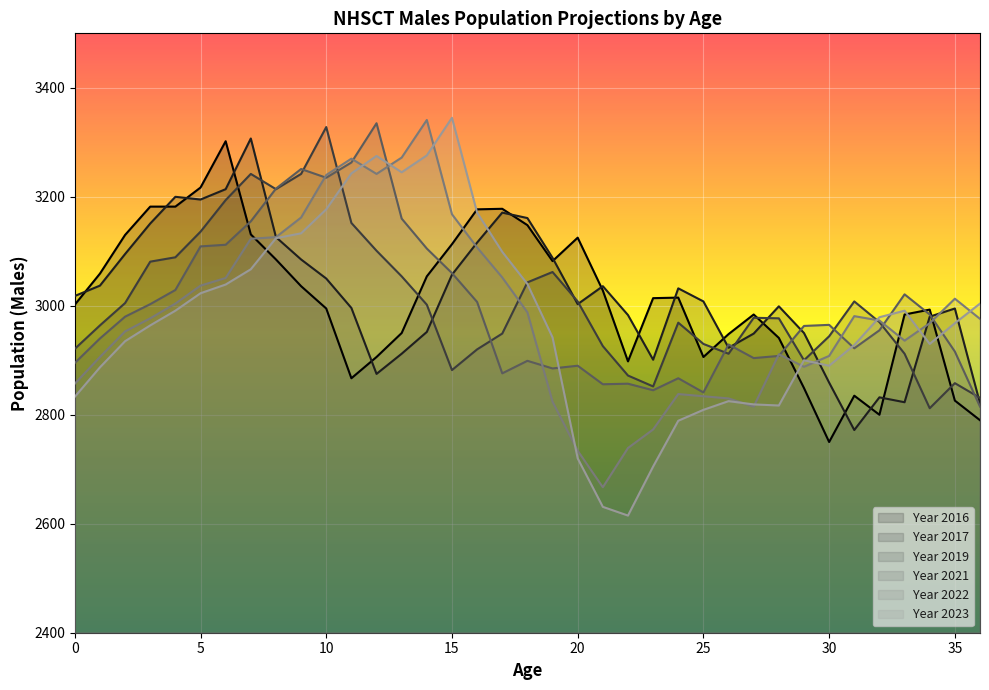

The value of 2017 at 28 is 2999. True or false?

True